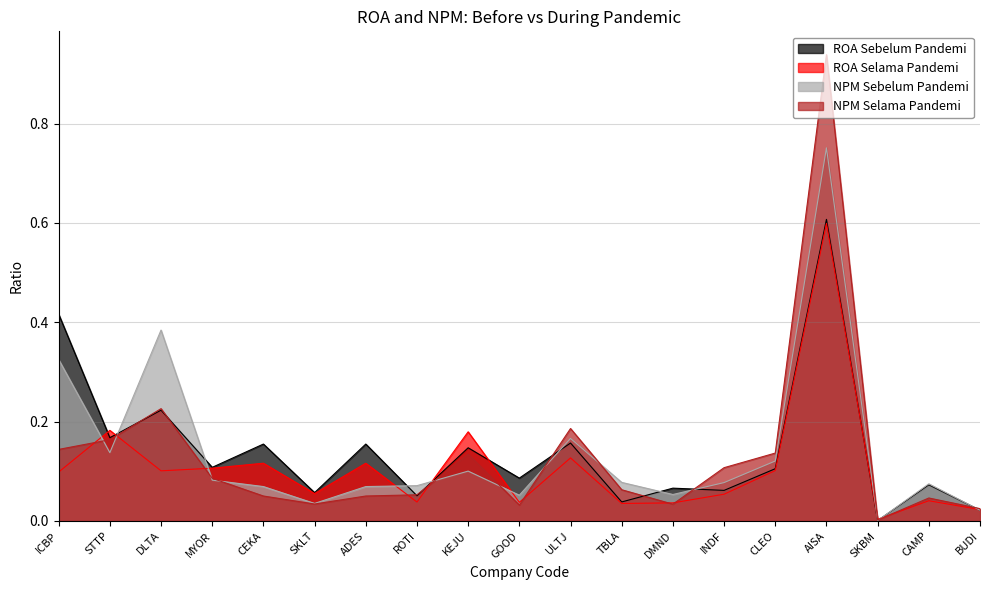

Which series ends up on top after the final intersection of ROA Selama Pandemi and ROA Sebelum Pandemi?

ROA Selama Pandemi